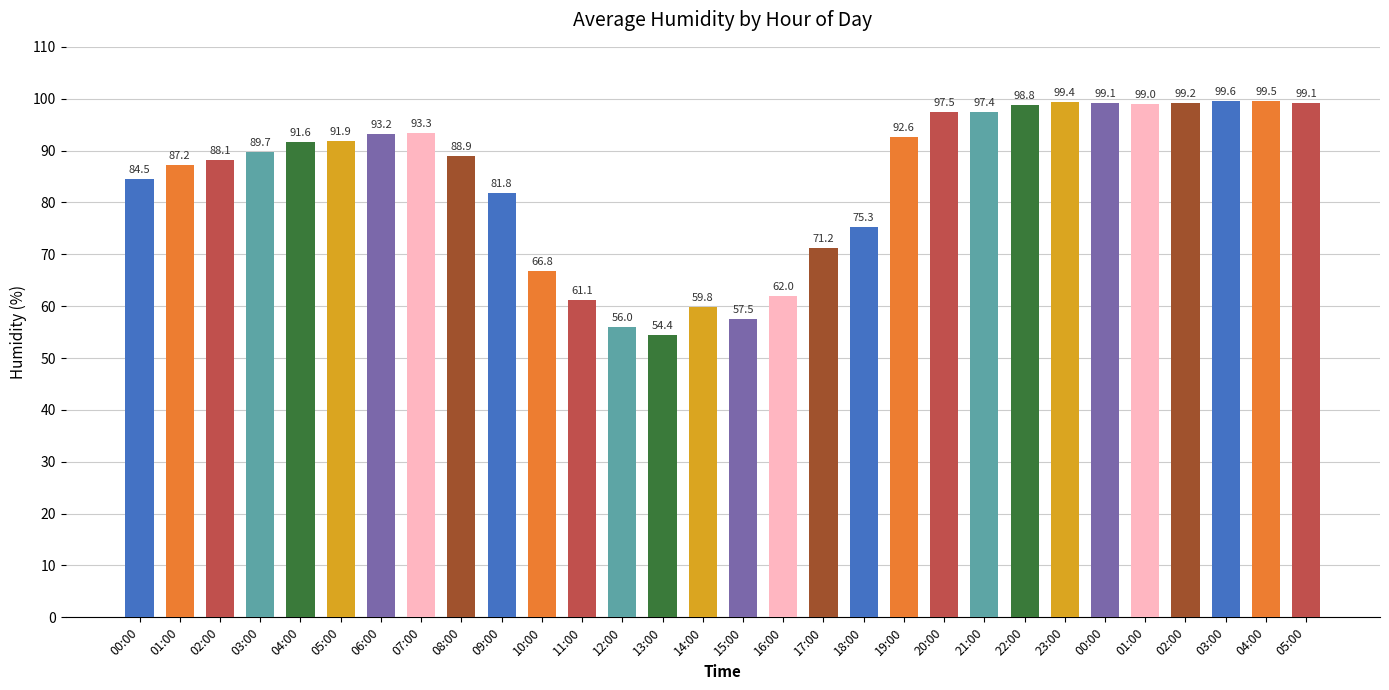

How many categories are shown in the chart?

30